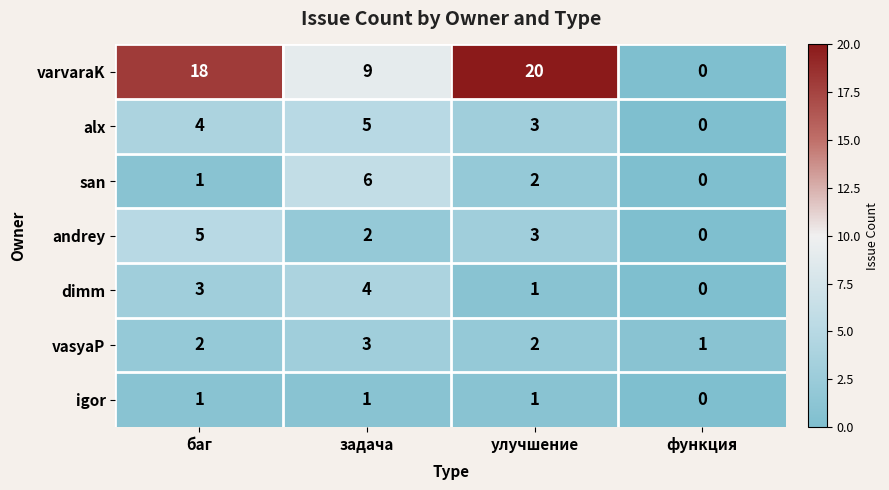

Which series has the largest range (max minus min)?

varvaraK